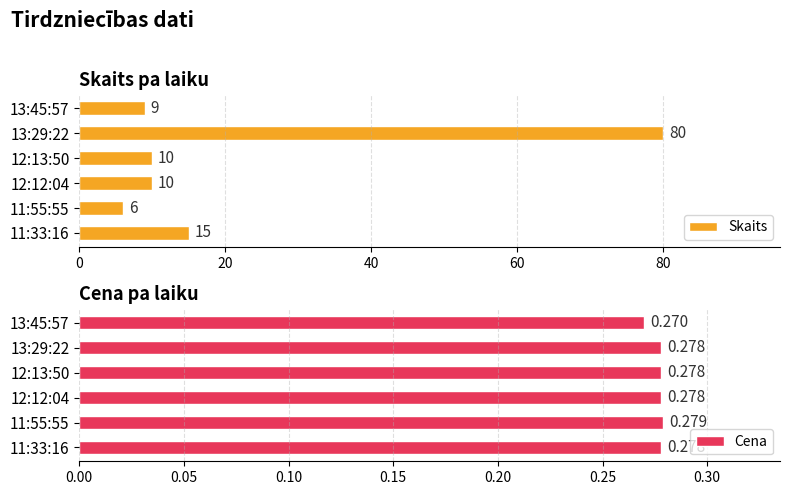

How many data points in Skaits are above 10?

2